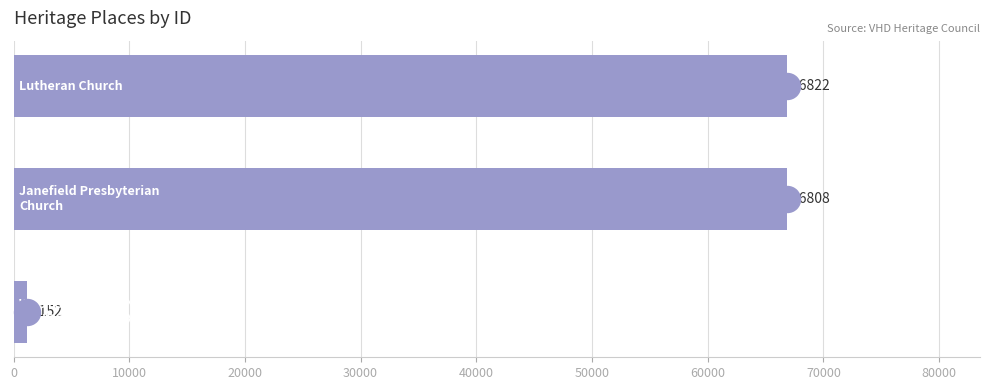

Between 20000 and 10000, which is larger?

20000